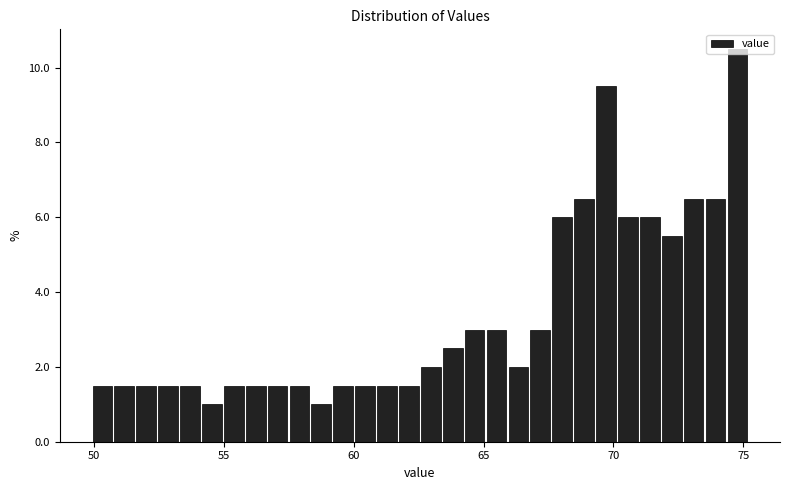

Around what value on the x-axis is the tallest bar? Give the approximate position of its centre, as read against the axis.

75.0